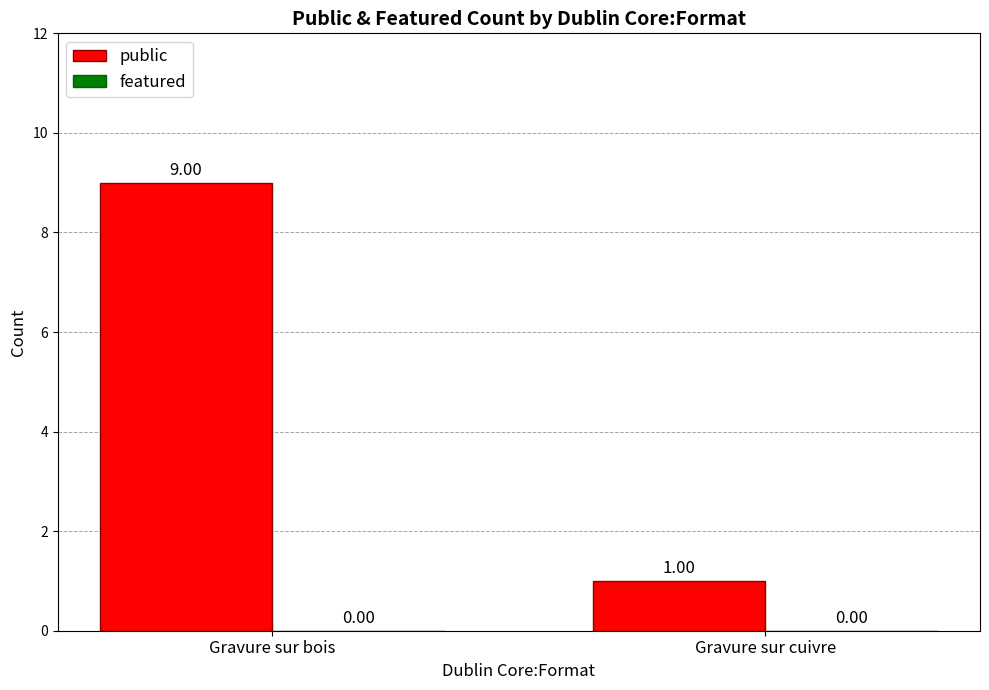

What is the sum of the values at Gravure sur cuivre and Gravure sur bois?

10